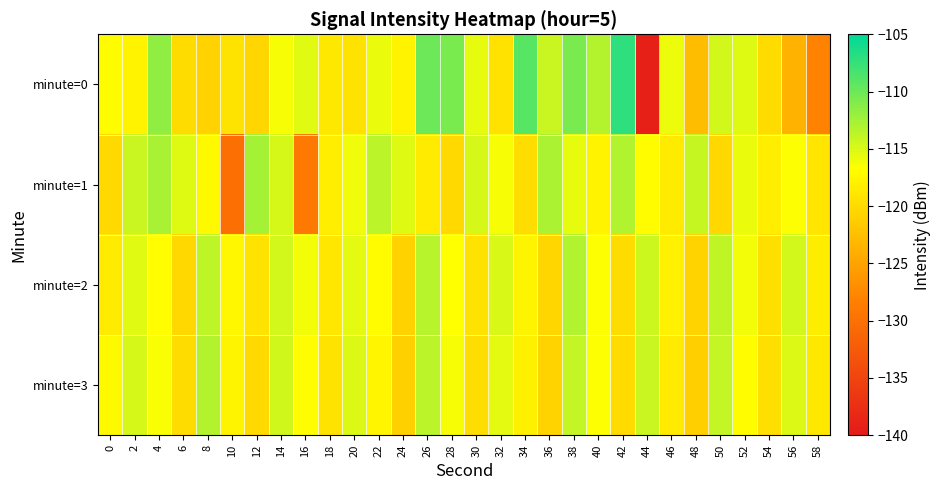

At 20, list the series in order from smallest to largest.

minute=0, minute=1, minute=2, minute=3